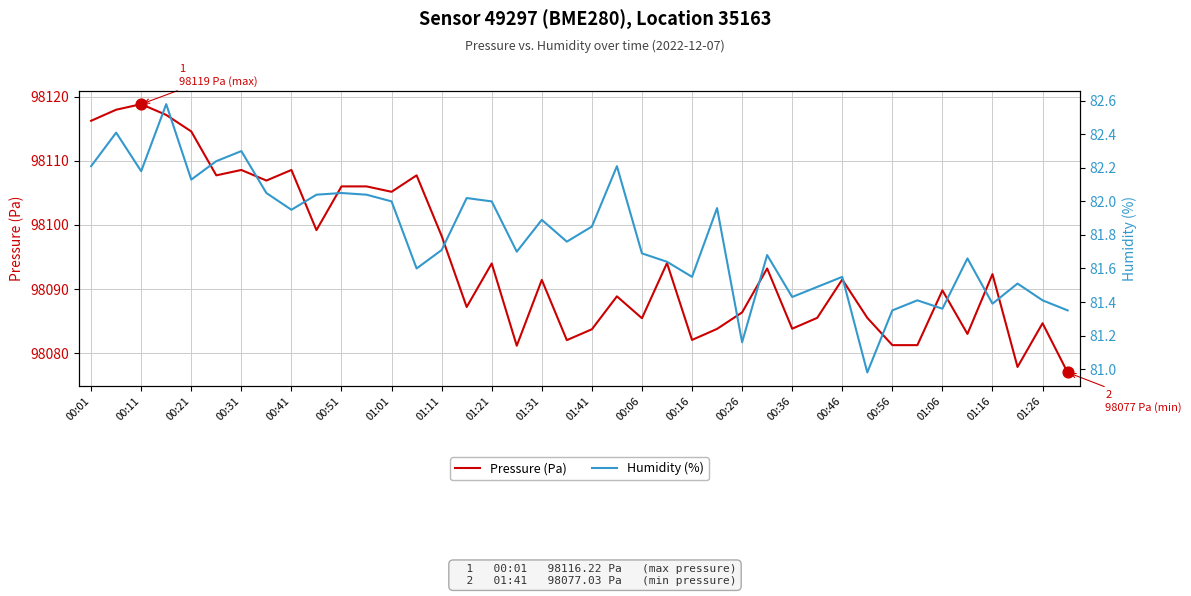

What is the total value across all series at 27?

98174.9